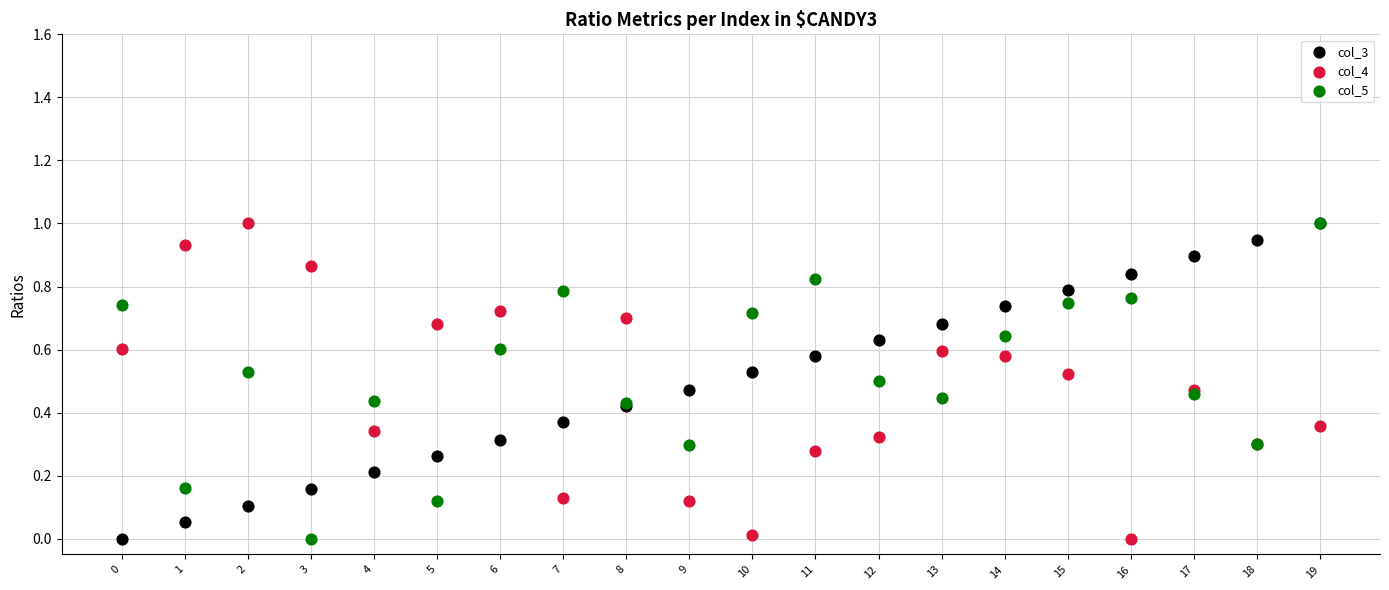

What are all the series names shown in the legend?

col_3, col_4, col_5